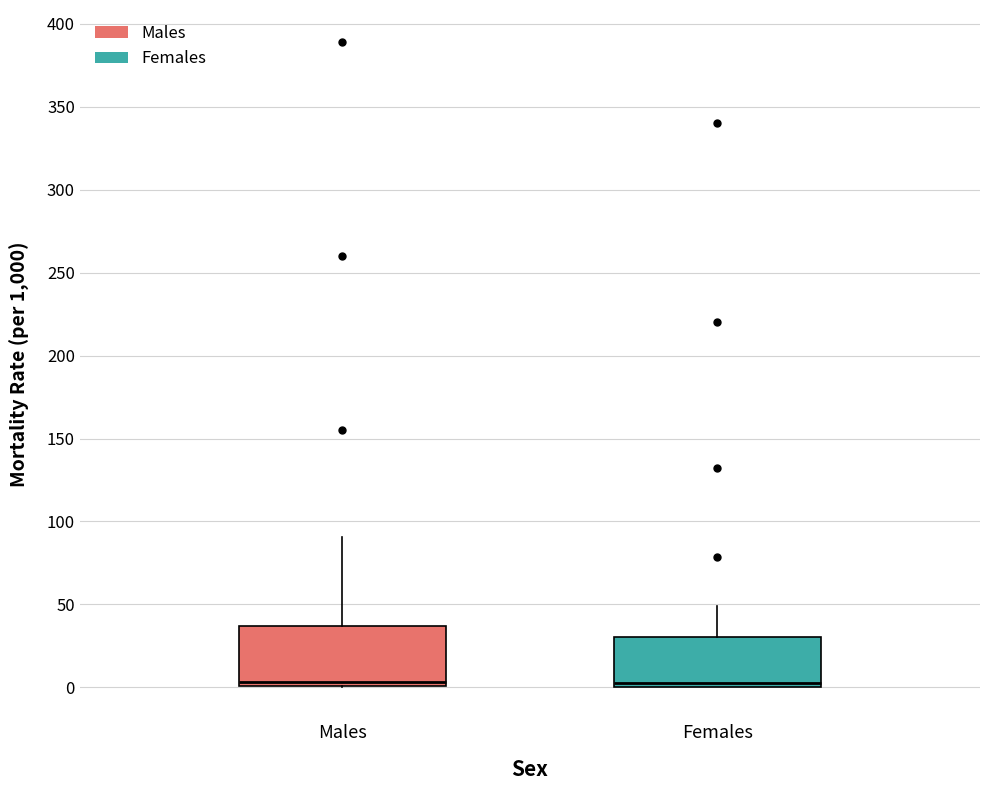

Reading left to right, read every box against the y-axis: the position of its median line, the range the box covers, and the ends of its whiskers. The values are not printed on the chart, so give them approximately, as read against the axis.

Males: median 5, box 0 to 35, whiskers 0 to 90
Females: median 0 (just above the box's lower edge), box 0 to 30, whiskers 0 to 50